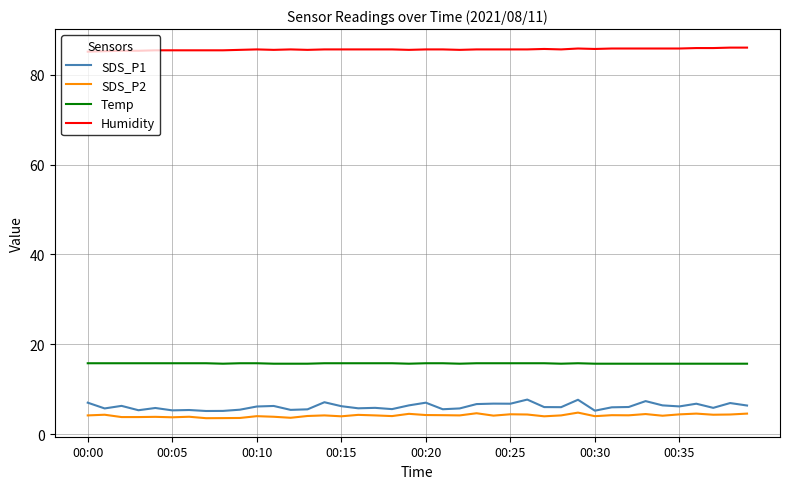

At how many categories does at least one series exceed 64?

40